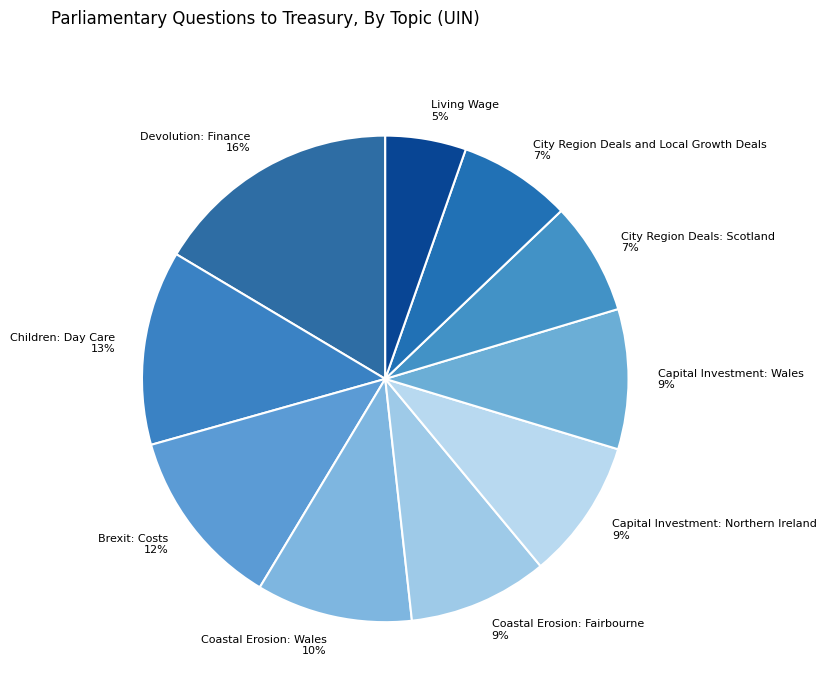

To the nearest percent, what is the average slice percentage?

10%